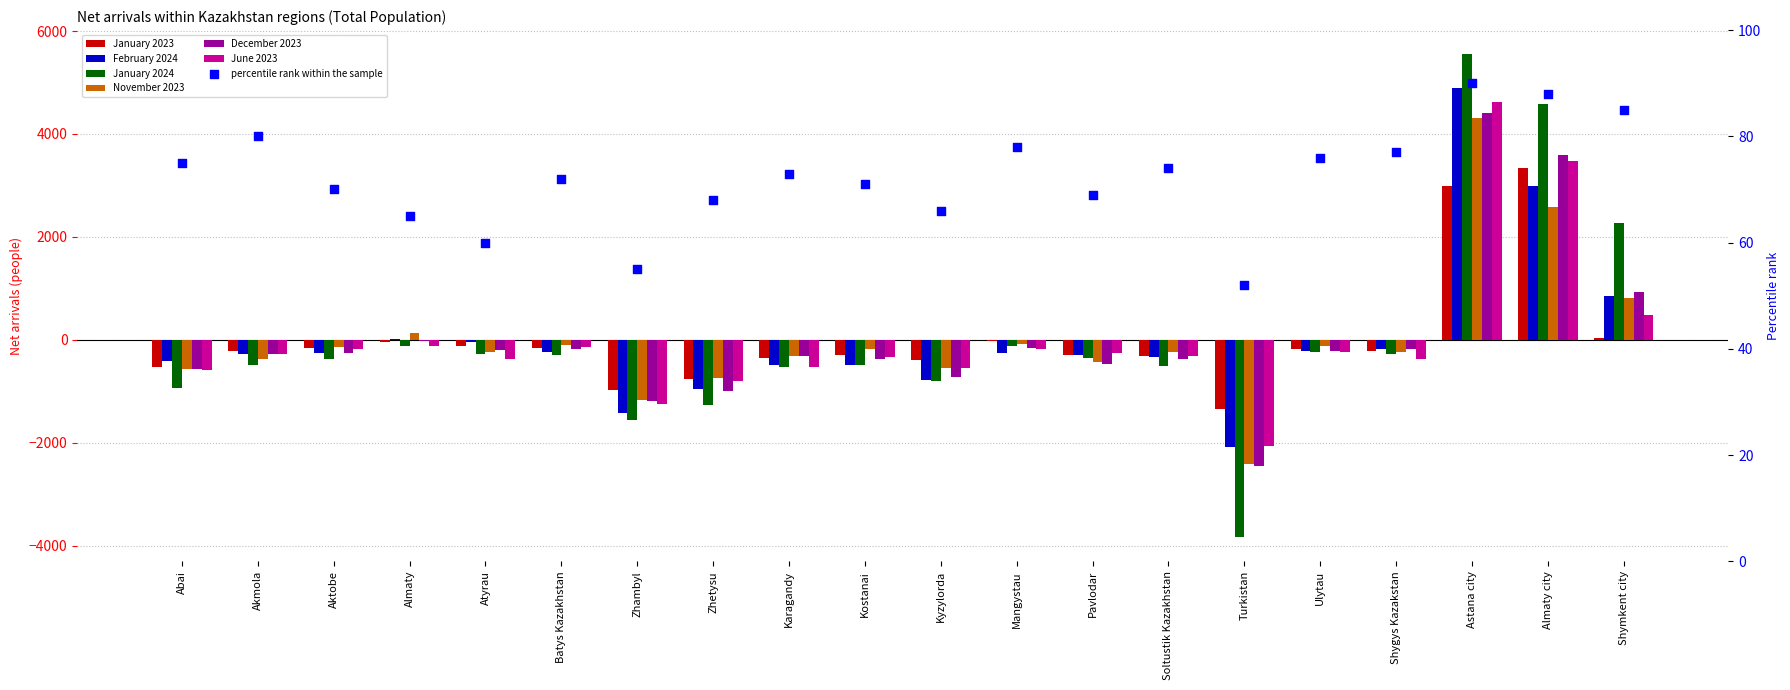

Which series has the widest spread of Y values?

January 2024